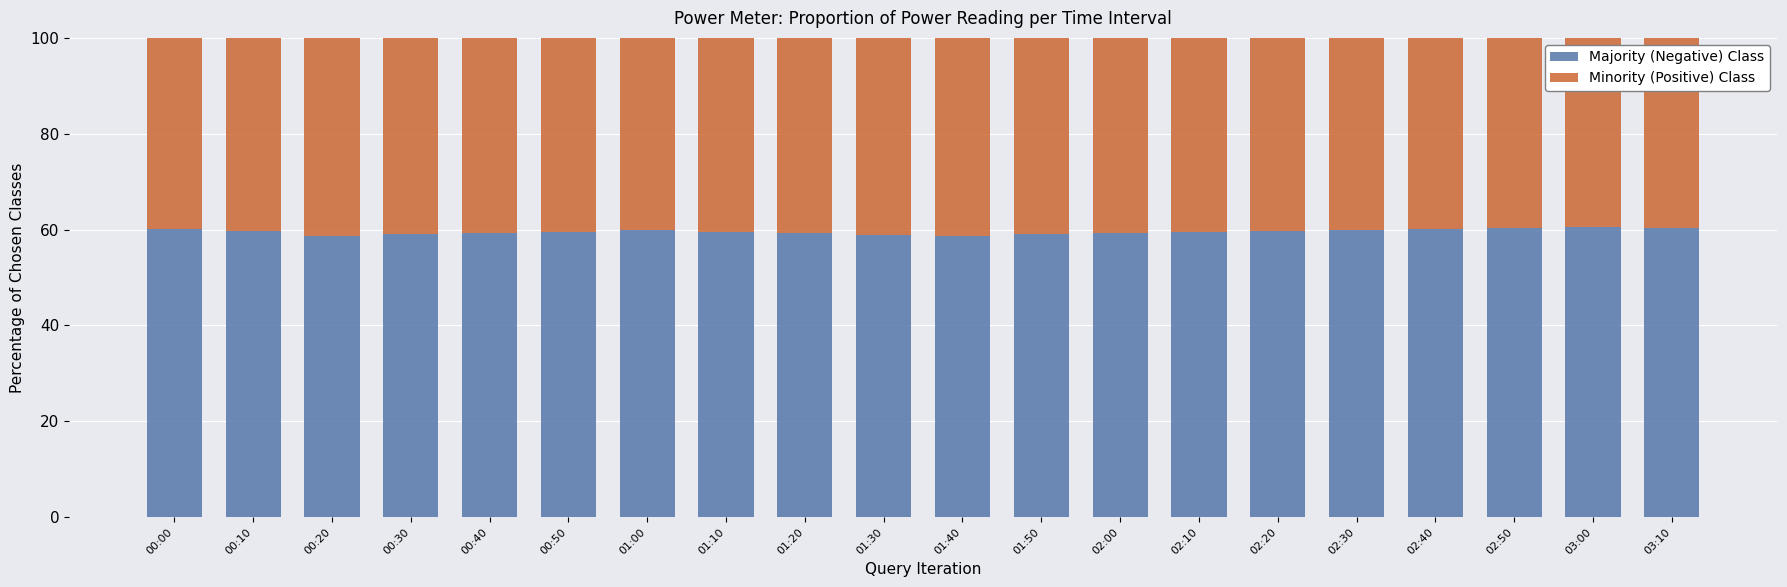

What is the value of the Majority (Negative) Class bar at the 18th from the left?

60.4